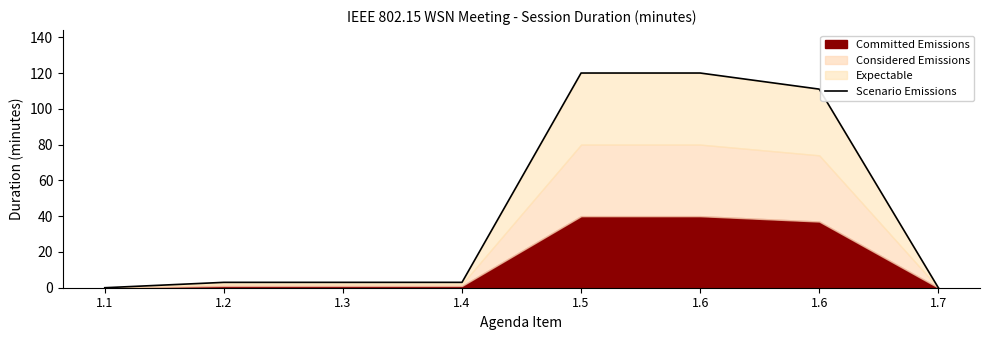

What is the difference between the maximum and minimum values?

120